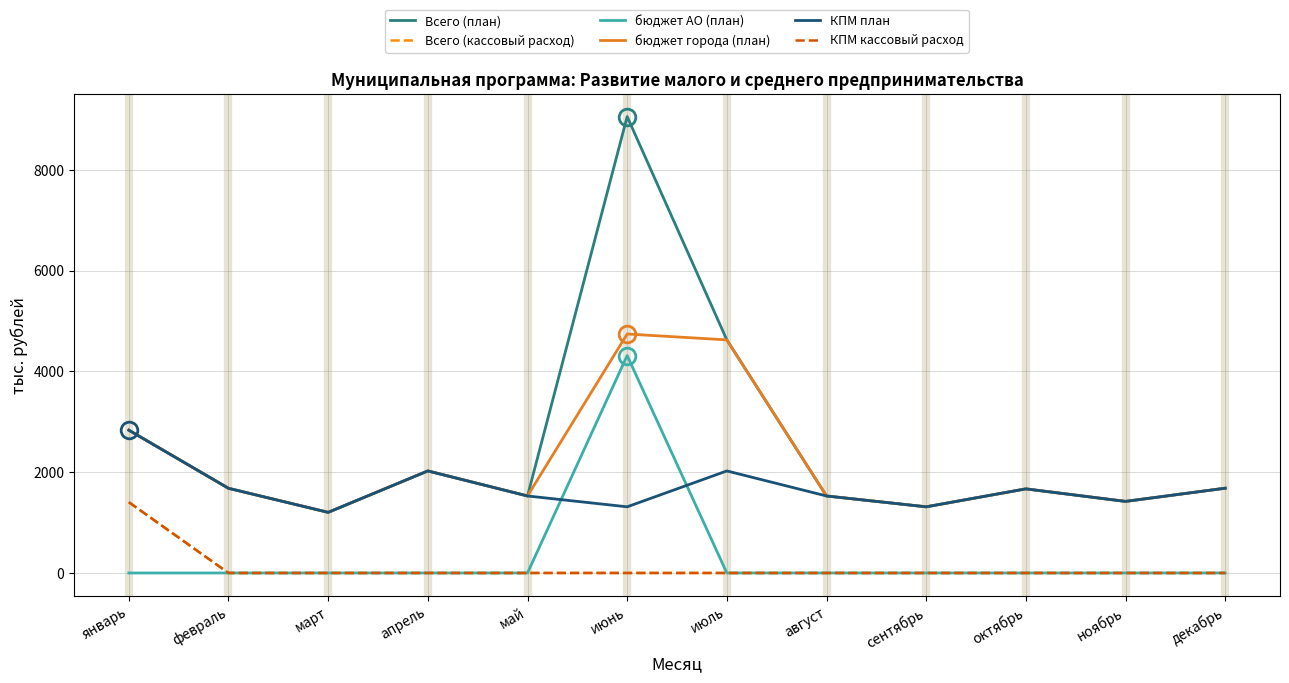

Does the chart have visible grid lines?

Yes